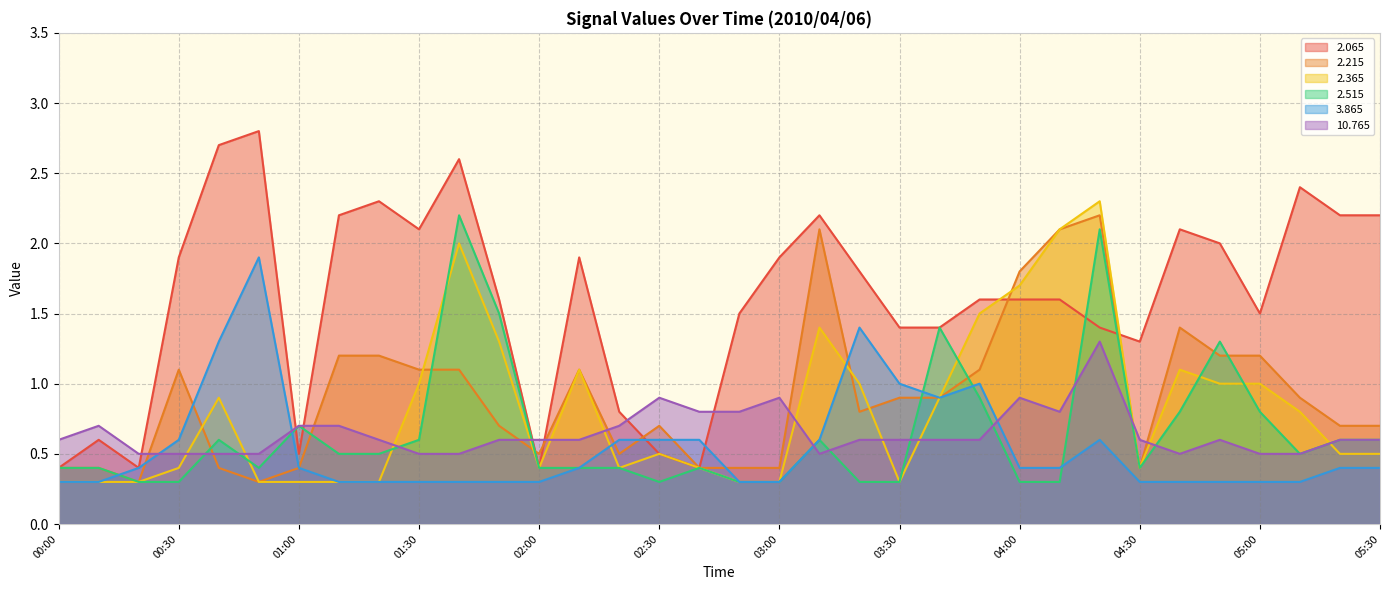

What is the difference between the highest and lowest values at 01:40?

2.3